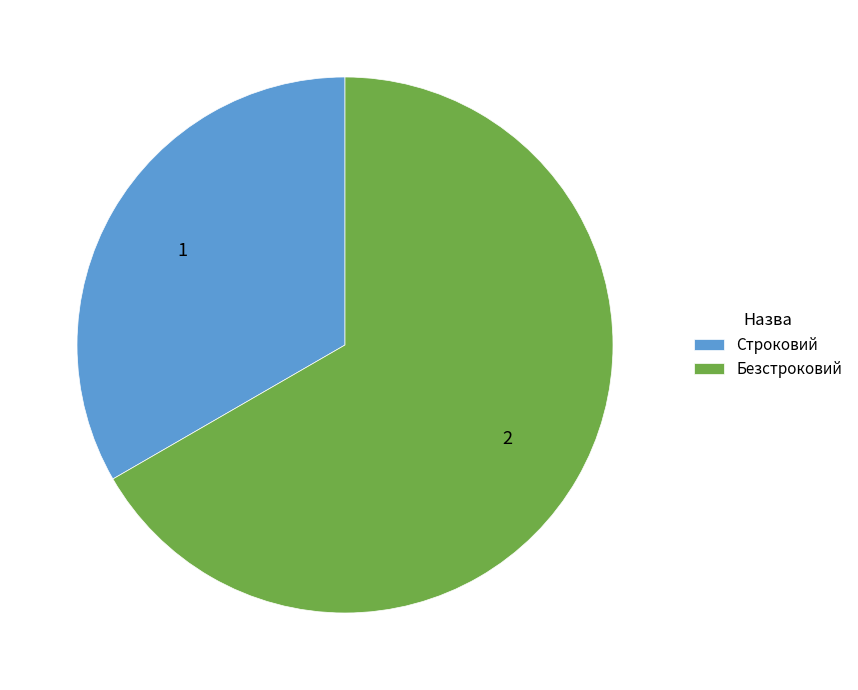

Approximately how many times larger is the value at Безстроковий compared to Строковий?

2.0